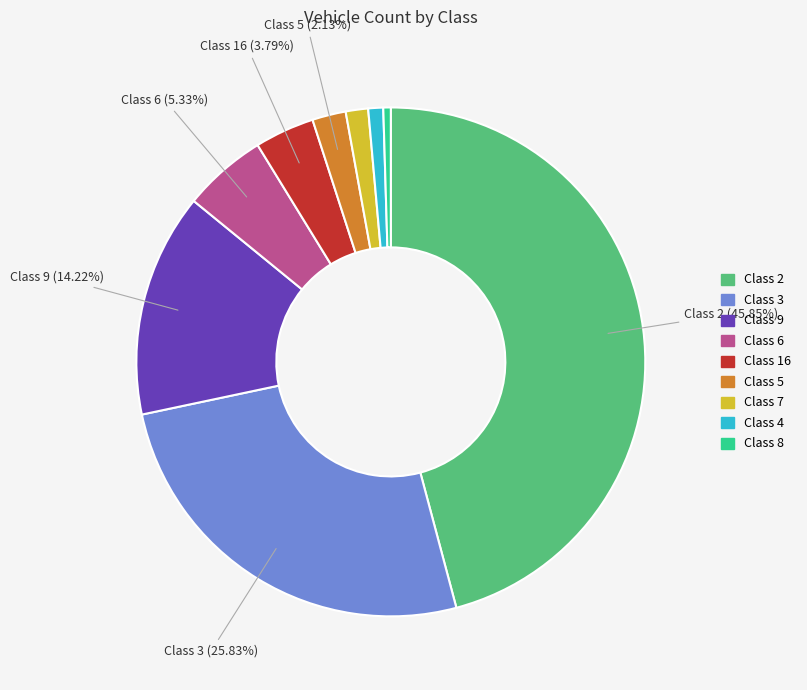

To the nearest percent, what portion does Class 6 represent?

5%